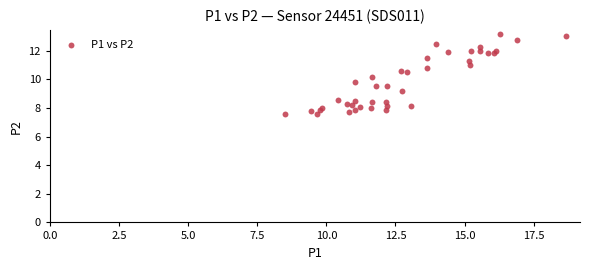

What is the range of Y values (max minus min)?

5.6